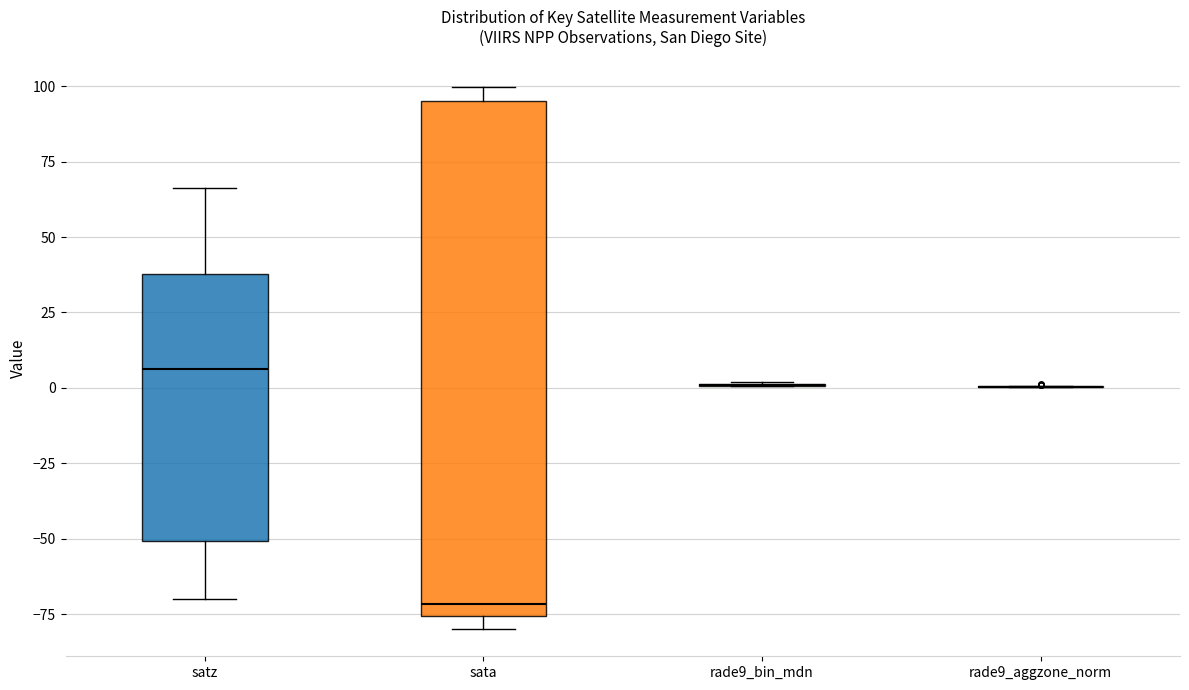

Reading left to right, transcribe this box plot: for each box, give where its median line is, the range the box spans, and where its two whiskers end, as read against the y-axis. The values are not printed on the chart, so give them approximately, as read against the axis.

satz: median 5, box -50 to 40, whiskers -70 to 65
sata: median -70, box -75 to 95, whiskers -80 to 100
rade9_bin_mdn: box collapsed to a line at 0, whiskers 0 to 0
rade9_aggzone_norm: box collapsed to a line at 0, whiskers 0 to 0